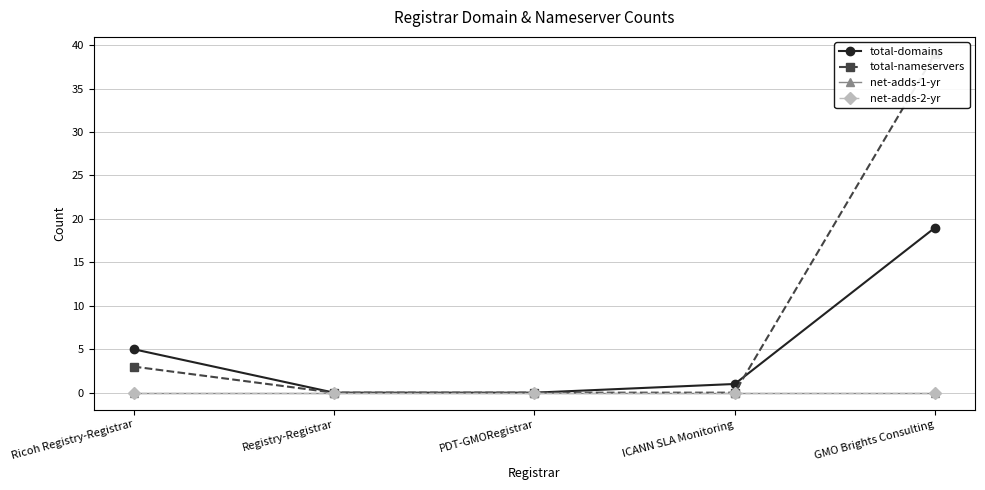

Reading right to left, transcribe all the data shown in this chart.

total-domains: 19	1	0	0	5
total-nameservers: 39	0	0	0	3
net-adds-1-yr: 0	0	0	0	0
net-adds-2-yr: 0	0	0	0	0